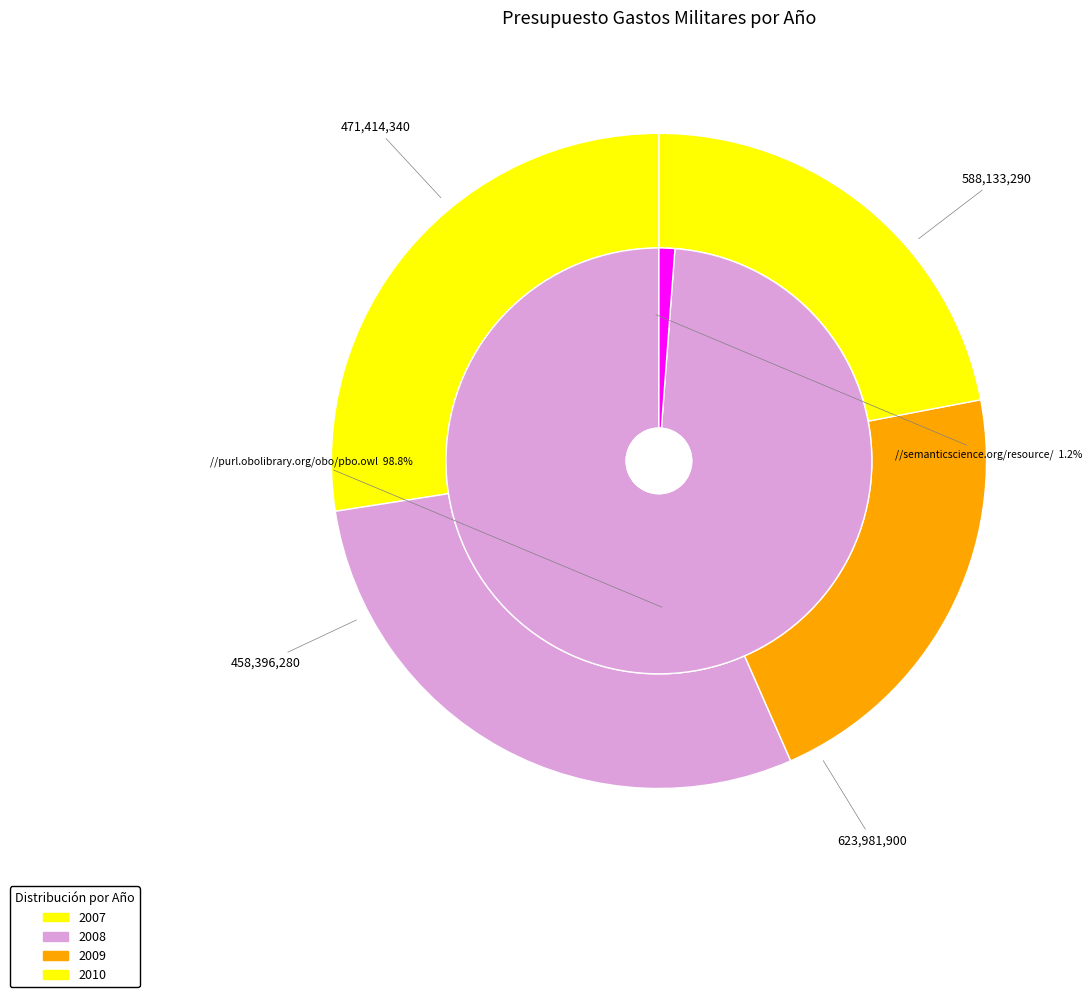

Is it true that 2010 is 22% of the pie?

True